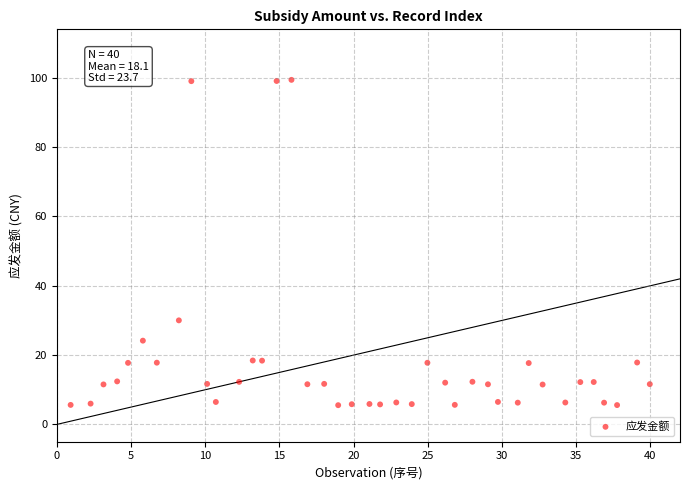

What is the range of Y values (max minus min)?

93.9